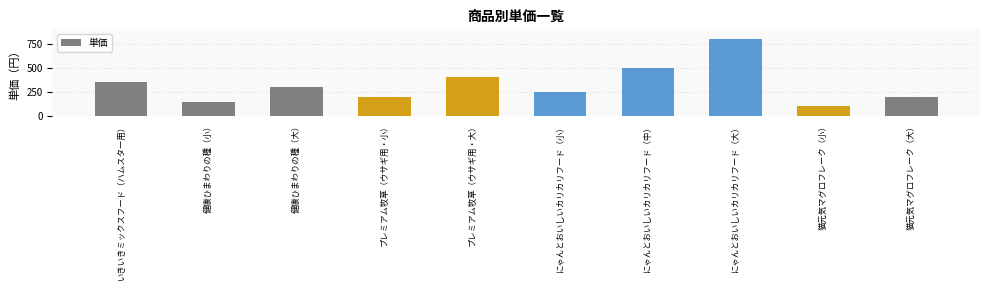

How many categories are shown in the chart?

10